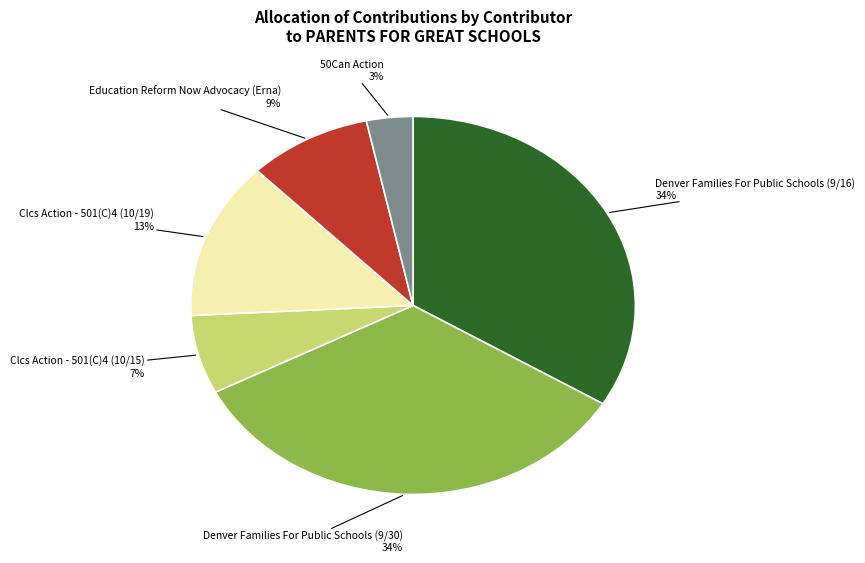

To the nearest percent, what is the average slice percentage?

17%